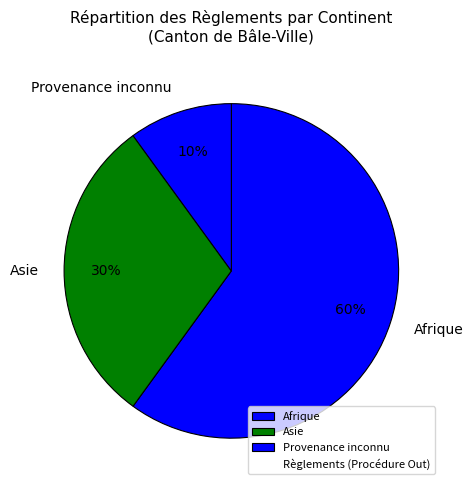

To the nearest percent, what is the combined percentage of Provenance inconnu and Asie?

40%